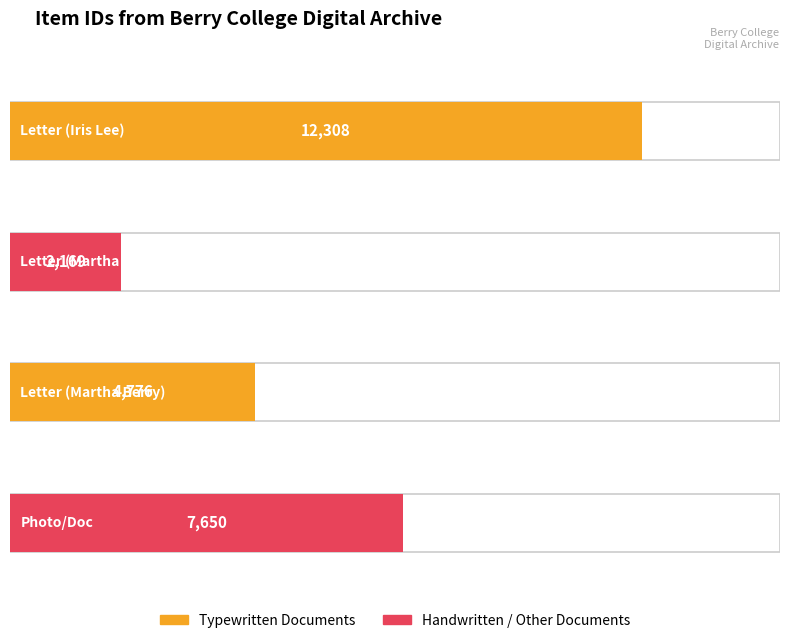

What is the difference between the maximum and minimum values?

10139